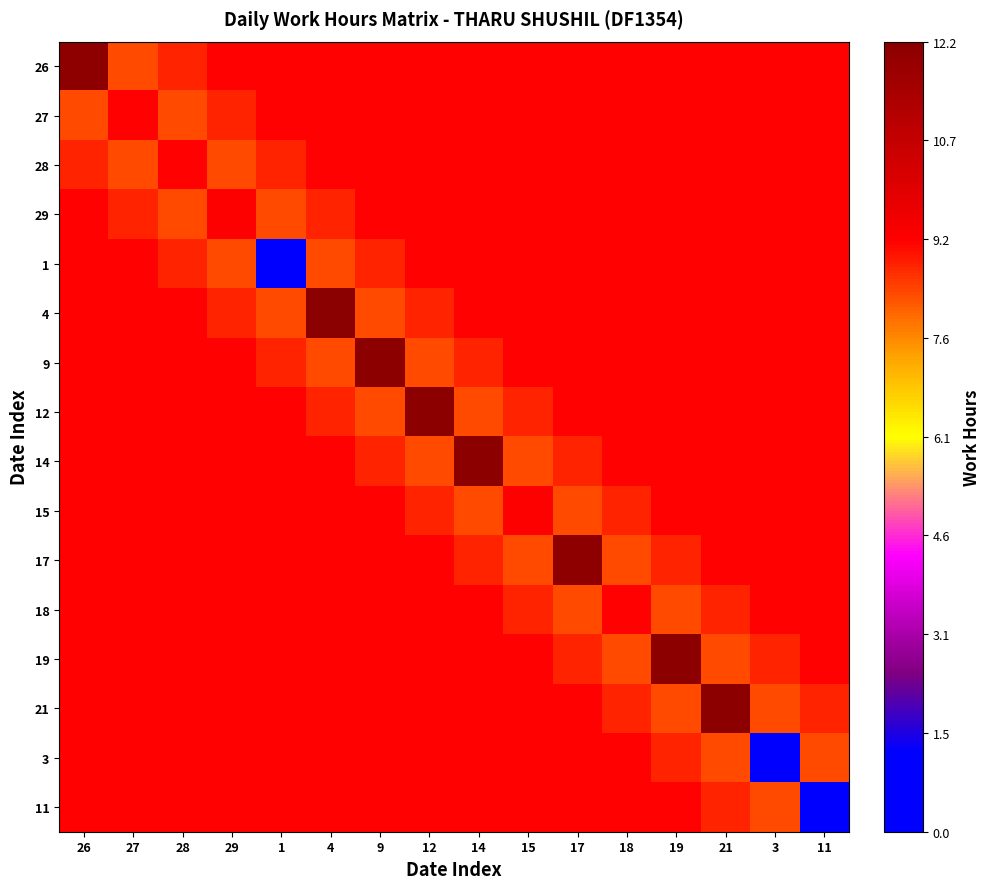

Reading left to right, what are all the values shown in this chart?

26: 26=1.0	27=0.7	28=0.7	29=0.7	1=0.7	4=0.7	9=0.7	12=0.7	14=0.7	15=0.7	17=0.7	18=0.7	19=0.7	21=0.7	3=0.7	11=0.7
27: 26=0.7	27=0.7	28=0.7	29=0.7	1=0.7	4=0.7	9=0.7	12=0.7	14=0.7	15=0.7	17=0.7	18=0.7	19=0.7	21=0.7	3=0.7	11=0.7
28: 26=0.7	27=0.7	28=0.7	29=0.7	1=0.7	4=0.7	9=0.7	12=0.7	14=0.7	15=0.7	17=0.7	18=0.7	19=0.7	21=0.7	3=0.7	11=0.7
29: 26=0.7	27=0.7	28=0.7	29=0.8	1=0.7	4=0.7	9=0.7	12=0.7	14=0.7	15=0.7	17=0.7	18=0.7	19=0.7	21=0.7	3=0.7	11=0.7
1: 26=0.7	27=0.7	28=0.7	29=0.7	1=0.0	4=0.7	9=0.7	12=0.7	14=0.7	15=0.7	17=0.7	18=0.7	19=0.7	21=0.7	3=0.7	11=0.7
4: 26=0.7	27=0.7	28=0.7	29=0.7	1=0.7	4=1.0	9=0.7	12=0.7	14=0.7	15=0.7	17=0.7	18=0.7	19=0.7	21=0.7	3=0.7	11=0.7
9: 26=0.7	27=0.7	28=0.7	29=0.7	1=0.7	4=0.7	9=1.0	12=0.7	14=0.7	15=0.7	17=0.7	18=0.7	19=0.7	21=0.7	3=0.7	11=0.7
12: 26=0.7	27=0.7	28=0.7	29=0.7	1=0.7	4=0.7	9=0.7	12=1.0	14=0.7	15=0.7	17=0.7	18=0.7	19=0.7	21=0.7	3=0.7	11=0.7
14: 26=0.7	27=0.7	28=0.7	29=0.7	1=0.7	4=0.7	9=0.7	12=0.7	14=1.0	15=0.7	17=0.7	18=0.7	19=0.7	21=0.7	3=0.7	11=0.7
15: 26=0.7	27=0.7	28=0.7	29=0.7	1=0.7	4=0.7	9=0.7	12=0.7	14=0.7	15=0.8	17=0.7	18=0.7	19=0.7	21=0.7	3=0.7	11=0.7
17: 26=0.7	27=0.7	28=0.7	29=0.7	1=0.7	4=0.7	9=0.7	12=0.7	14=0.7	15=0.7	17=1.0	18=0.7	19=0.7	21=0.7	3=0.7	11=0.7
18: 26=0.7	27=0.7	28=0.7	29=0.7	1=0.7	4=0.7	9=0.7	12=0.7	14=0.7	15=0.7	17=0.7	18=0.7	19=0.7	21=0.7	3=0.7	11=0.7
19: 26=0.7	27=0.7	28=0.7	29=0.7	1=0.7	4=0.7	9=0.7	12=0.7	14=0.7	15=0.7	17=0.7	18=0.7	19=1.0	21=0.7	3=0.7	11=0.7
21: 26=0.7	27=0.7	28=0.7	29=0.7	1=0.7	4=0.7	9=0.7	12=0.7	14=0.7	15=0.7	17=0.7	18=0.7	19=0.7	21=1.0	3=0.7	11=0.7
3: 26=0.7	27=0.7	28=0.7	29=0.7	1=0.7	4=0.7	9=0.7	12=0.7	14=0.7	15=0.7	17=0.7	18=0.7	19=0.7	21=0.7	3=0.0	11=0.7
11: 26=0.7	27=0.7	28=0.7	29=0.7	1=0.7	4=0.7	9=0.7	12=0.7	14=0.7	15=0.7	17=0.7	18=0.7	19=0.7	21=0.7	3=0.7	11=0.0